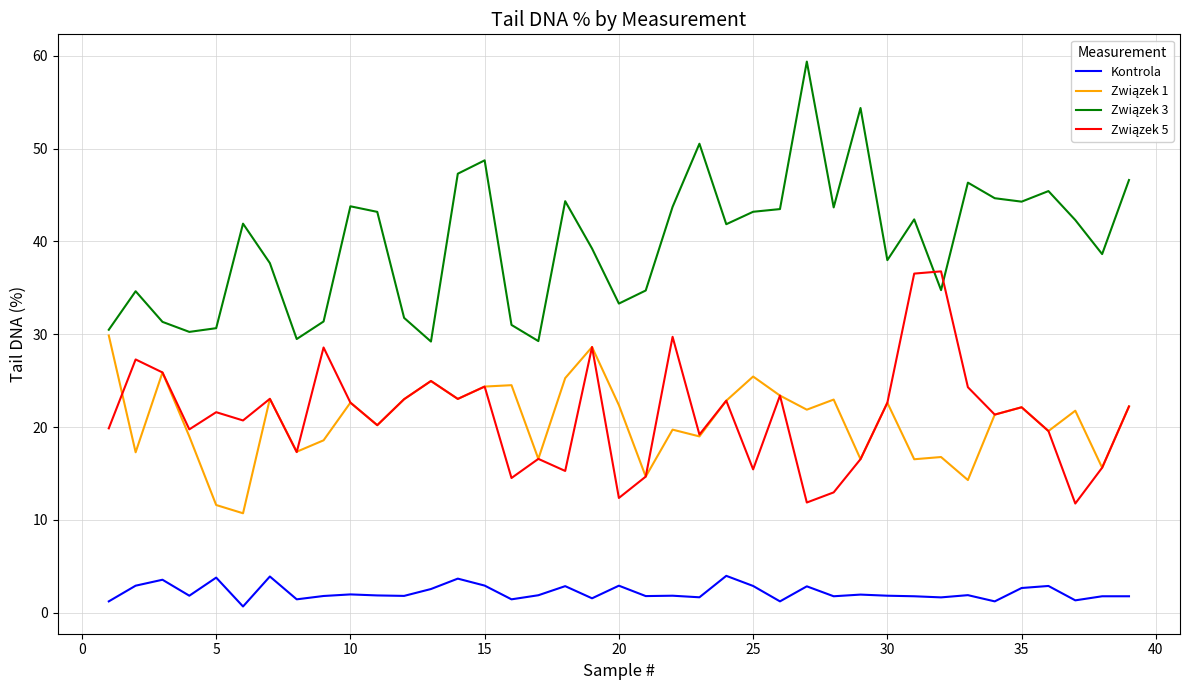

At which category is the sum across all series the highest?

15